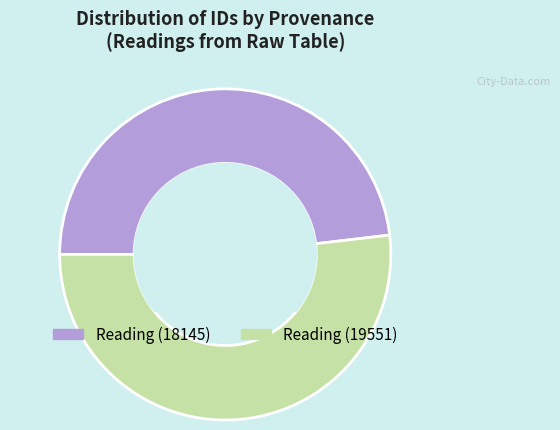

Count the number of slices in the pie.

2